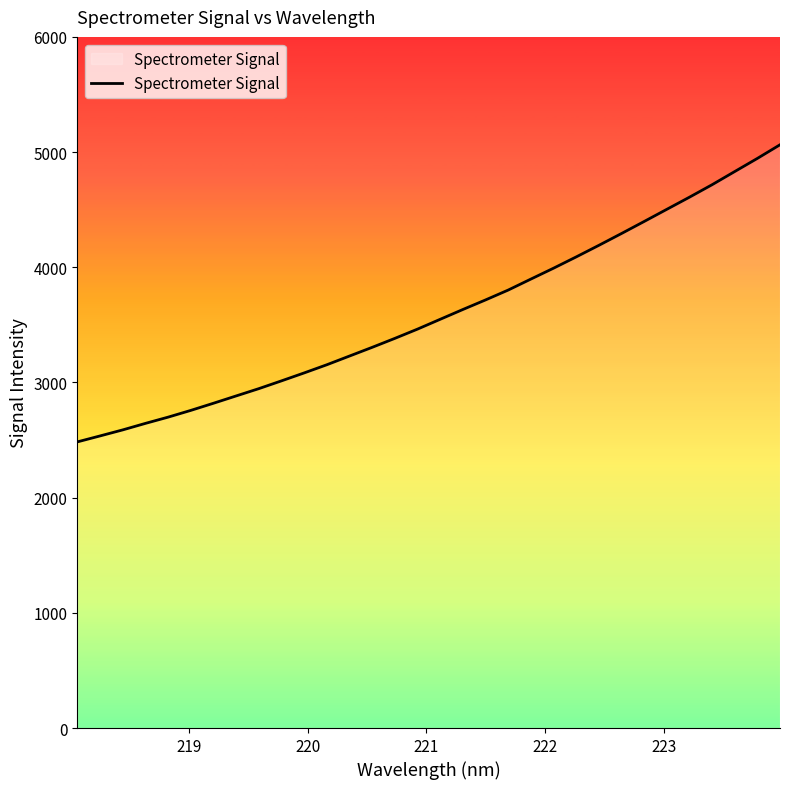

What is the difference between the maximum and minimum values?

2579.4